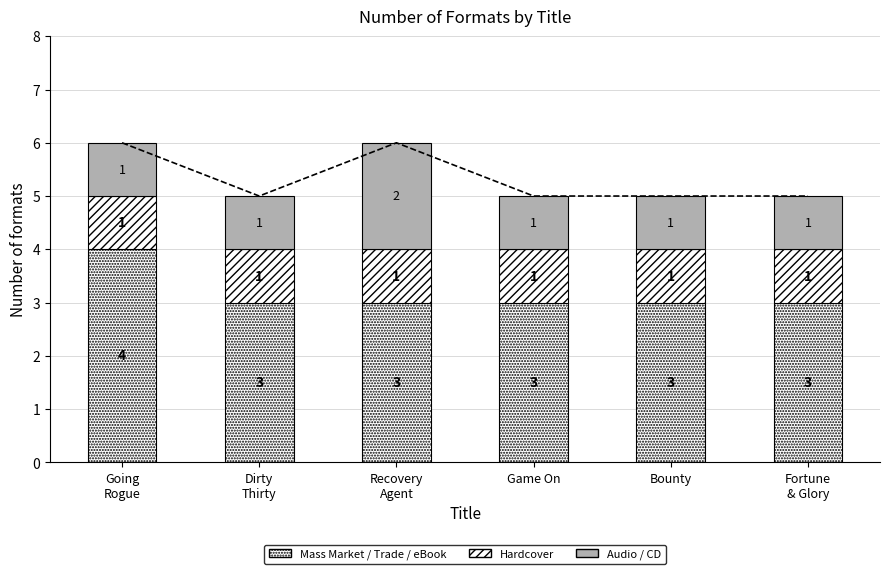

What are all the series names shown in the legend?

Mass Market / Trade / eBook, Hardcover, Audio / CD